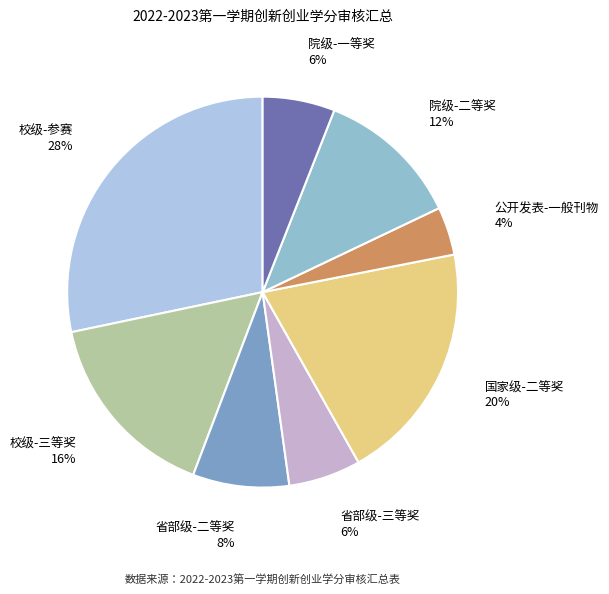

Is there a majority slice in this chart?

No